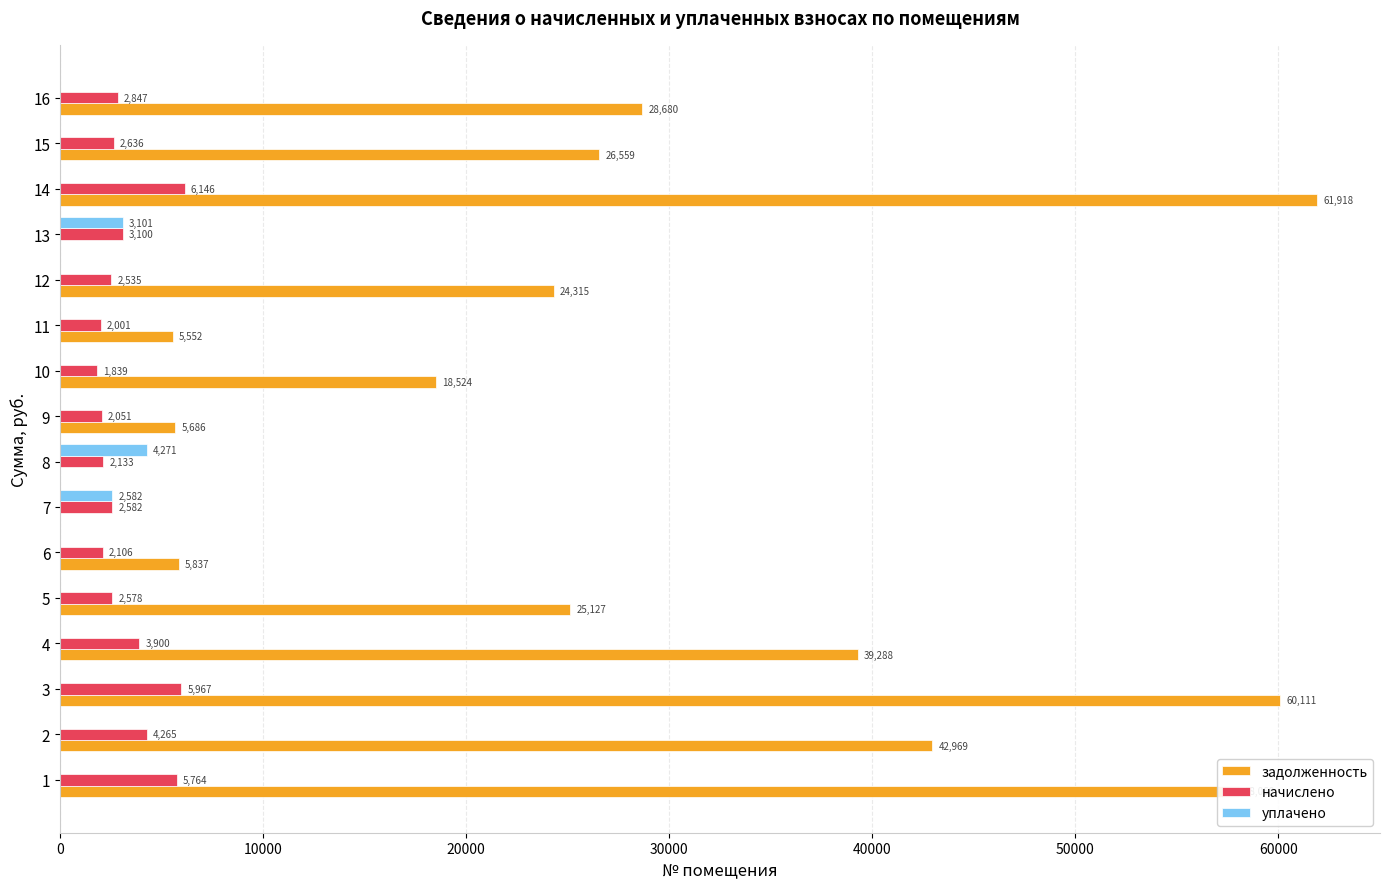

What is the average value of the уплачено series?

622.2